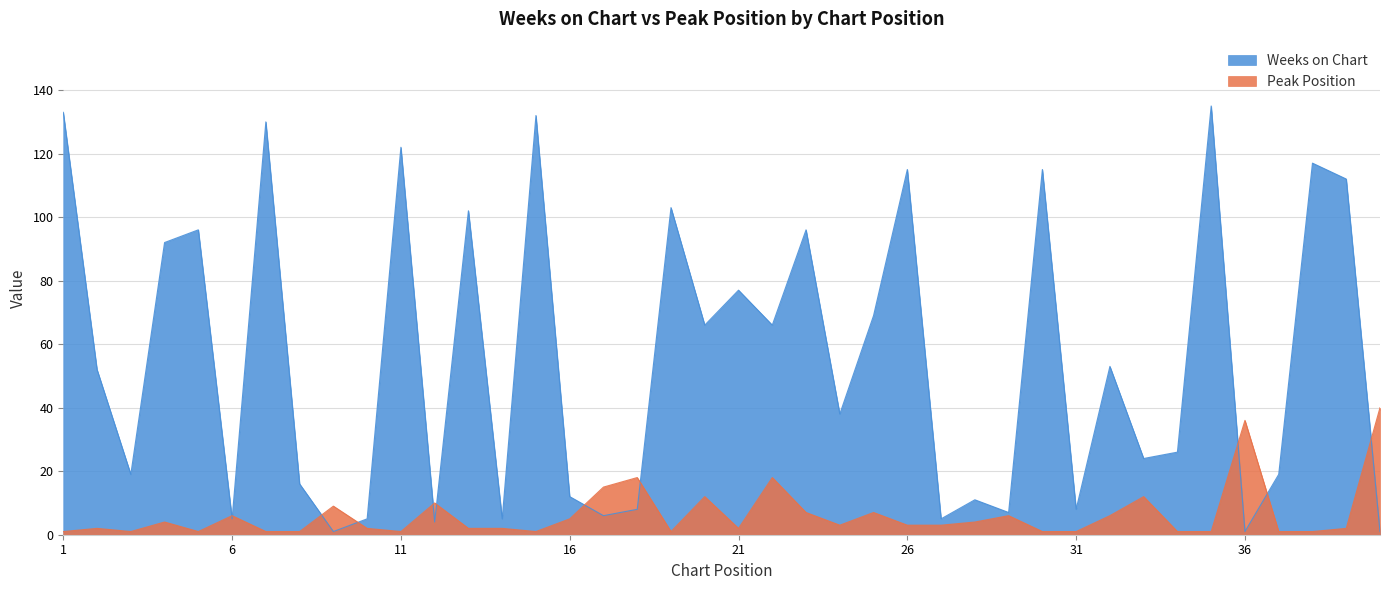

At which category does Weeks on Chart reach its first local valley?

3